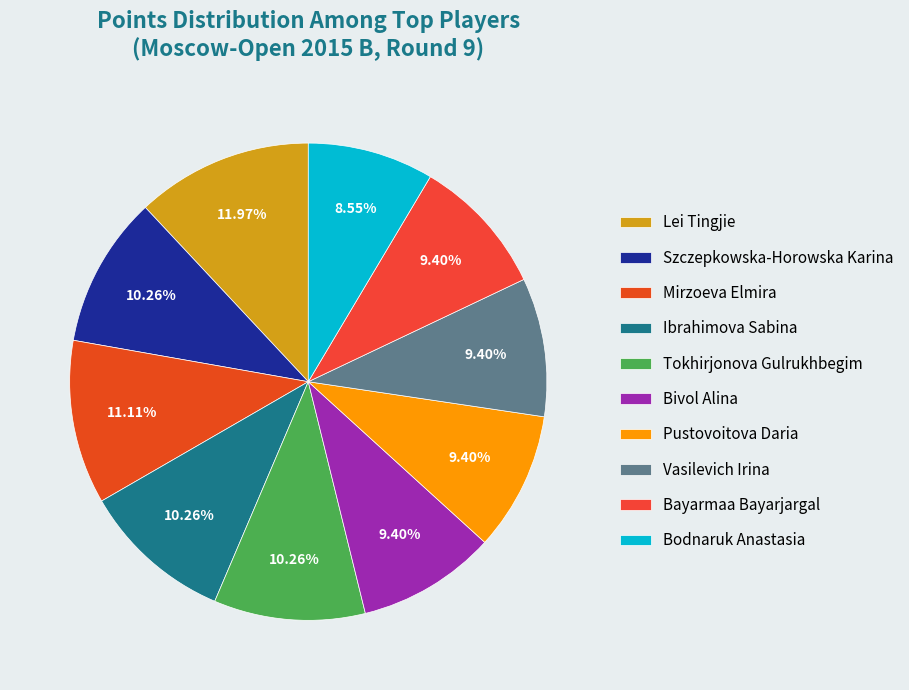

How many segments does this pie chart have?

10